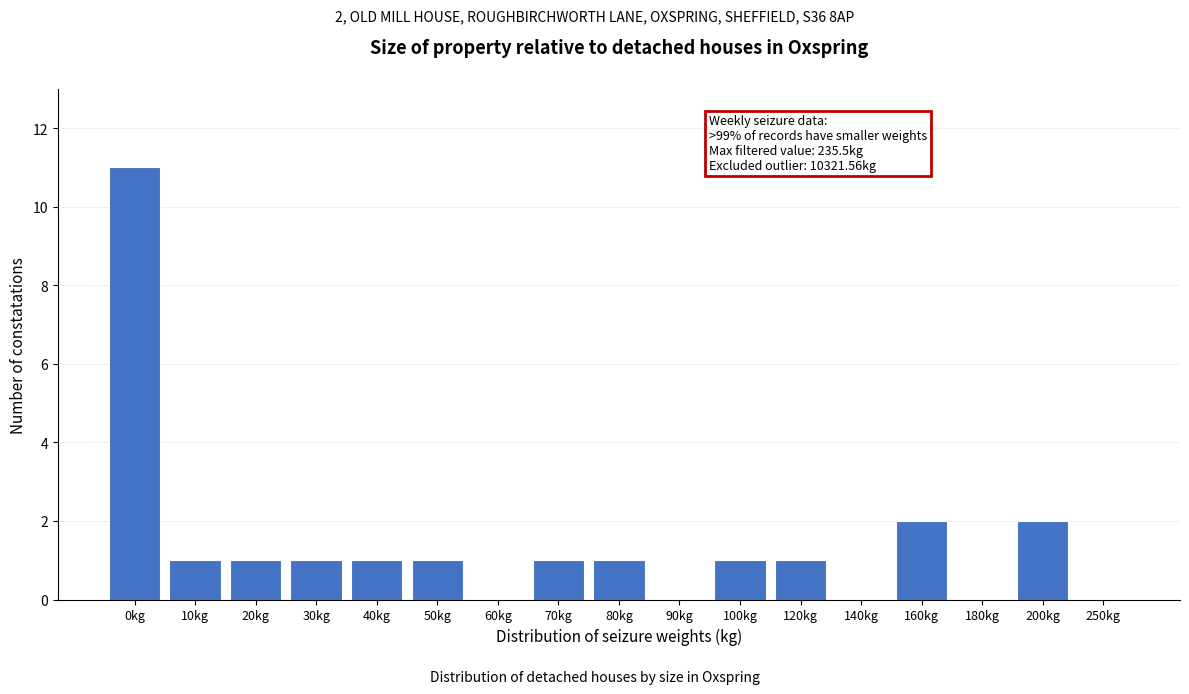

Reading left to right, extract all data points from this chart.

0kg=11	10kg=1	20kg=1	30kg=1	40kg=1	50kg=1	60kg=0	70kg=1	80kg=1	90kg=0	100kg=1	120kg=1	140kg=0	160kg=2	180kg=0	200kg=2	250kg=0